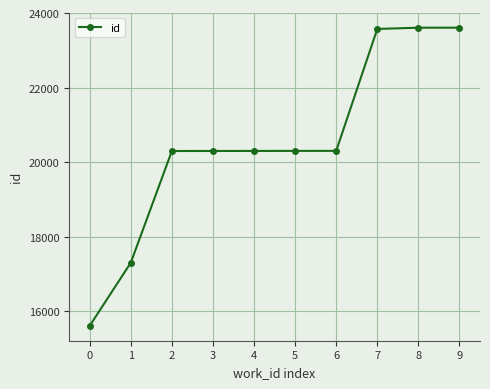

Approximately how many times larger is the value at 1 compared to 8?

0.7